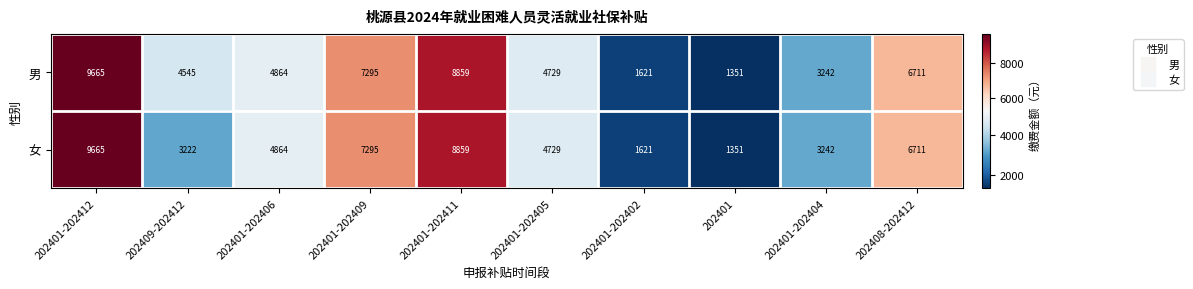

What is the sum of the 男 values at 202408-202412 and 202401-202411?

15570